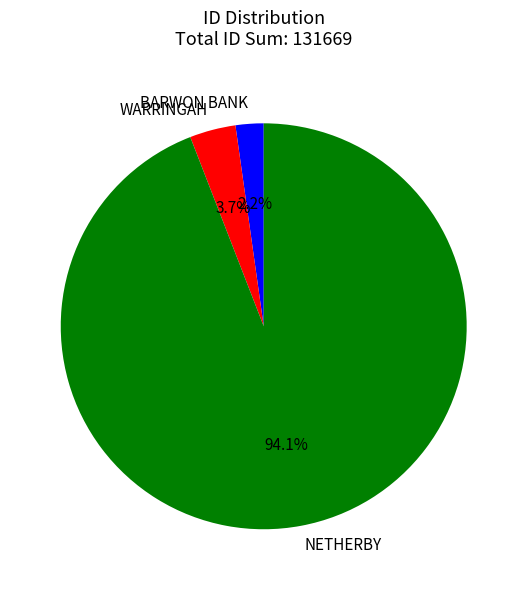

To the nearest percent, what portion does BARWON BANK represent?

2%